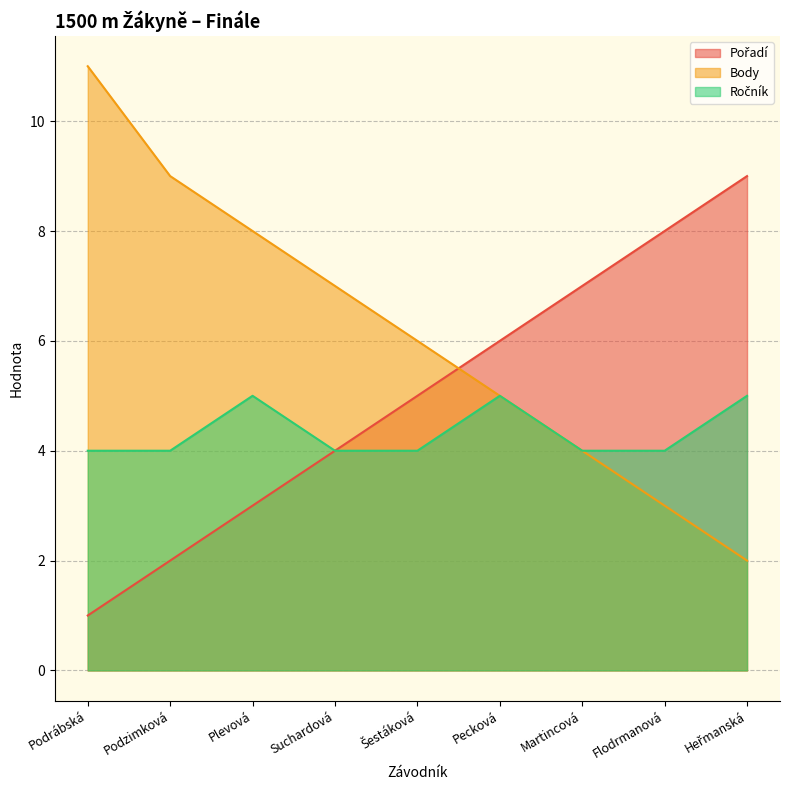

What is the value of the Body point at the 4th from the left?

7